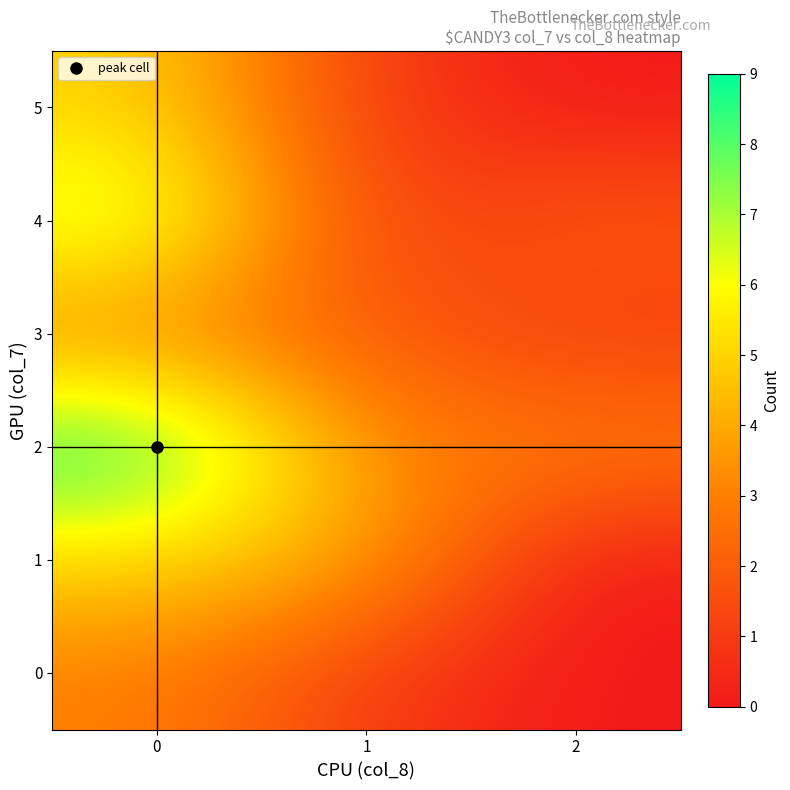

How many categories are shown in the chart?

3